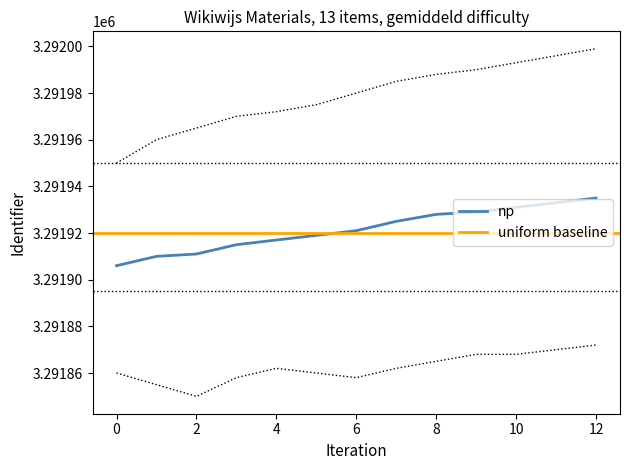

Is it true that np equals 2020941 at 8?

False